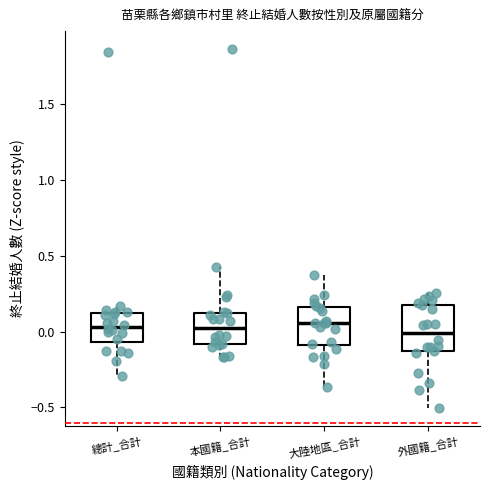

Where does the lower whisker of the box for 總計_合計 end on the y-axis? The values are not printed on the chart, so give them approximately, as read against the axis.

-0.30